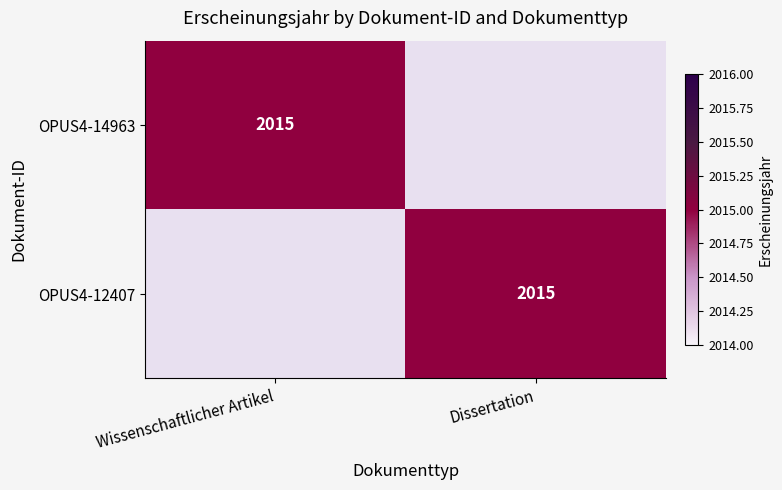

The value of OPUS4-14963 at Wissenschaftlicher Artikel is 3105. True or false?

False